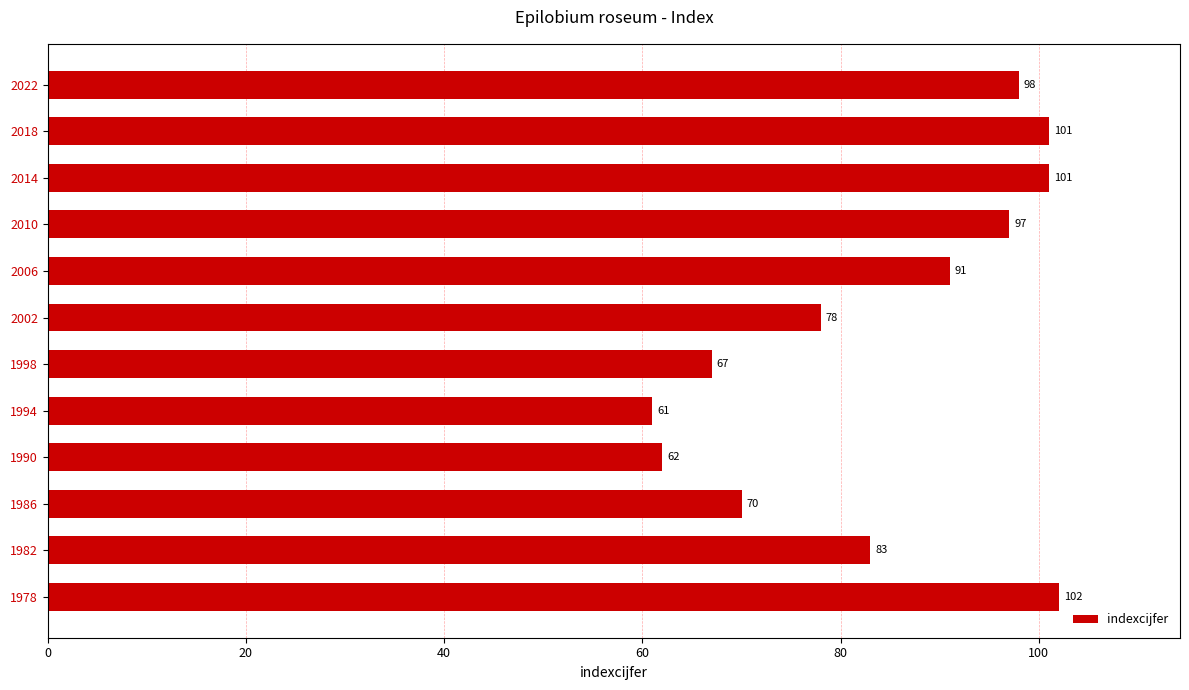

Reading bottom to top, extract all data points from this chart.

102	83	70	62	61	67	78	91	97	101	101	98